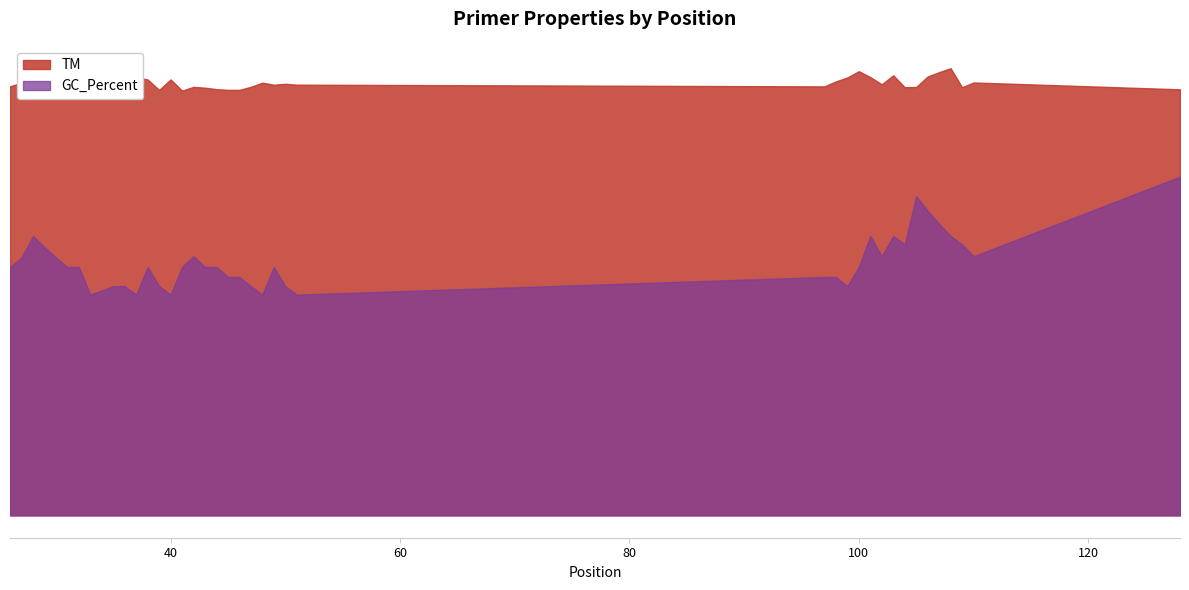

True or false: GC_Percent and TM intersect in this chart.

False